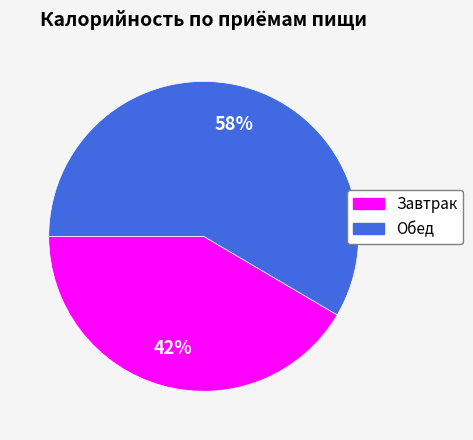

Between Завтрак and Обед, which is larger?

Обед